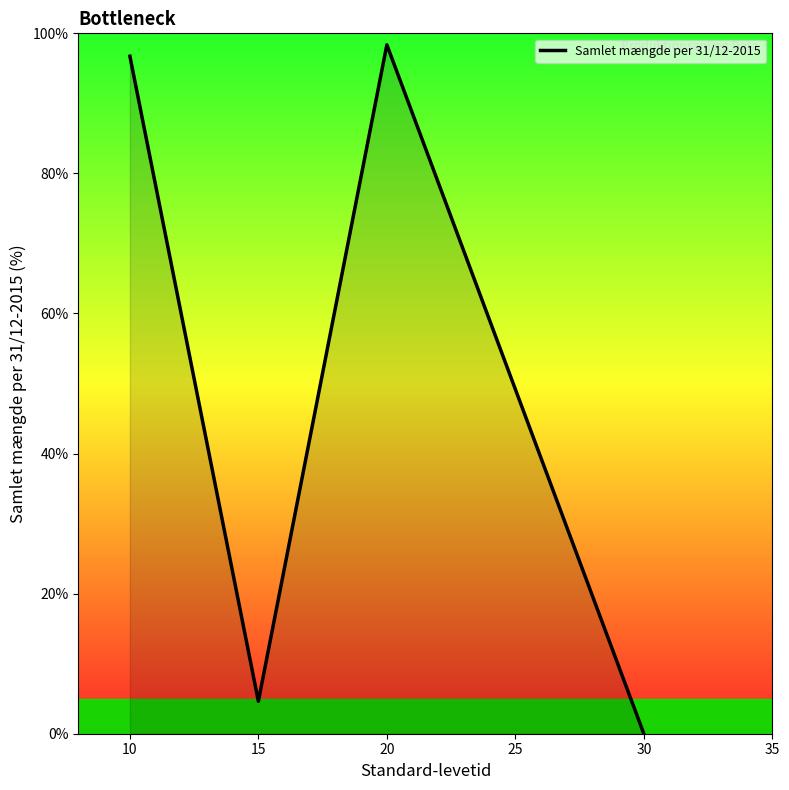

What is the sum of the values at 15 and 10?

101.4